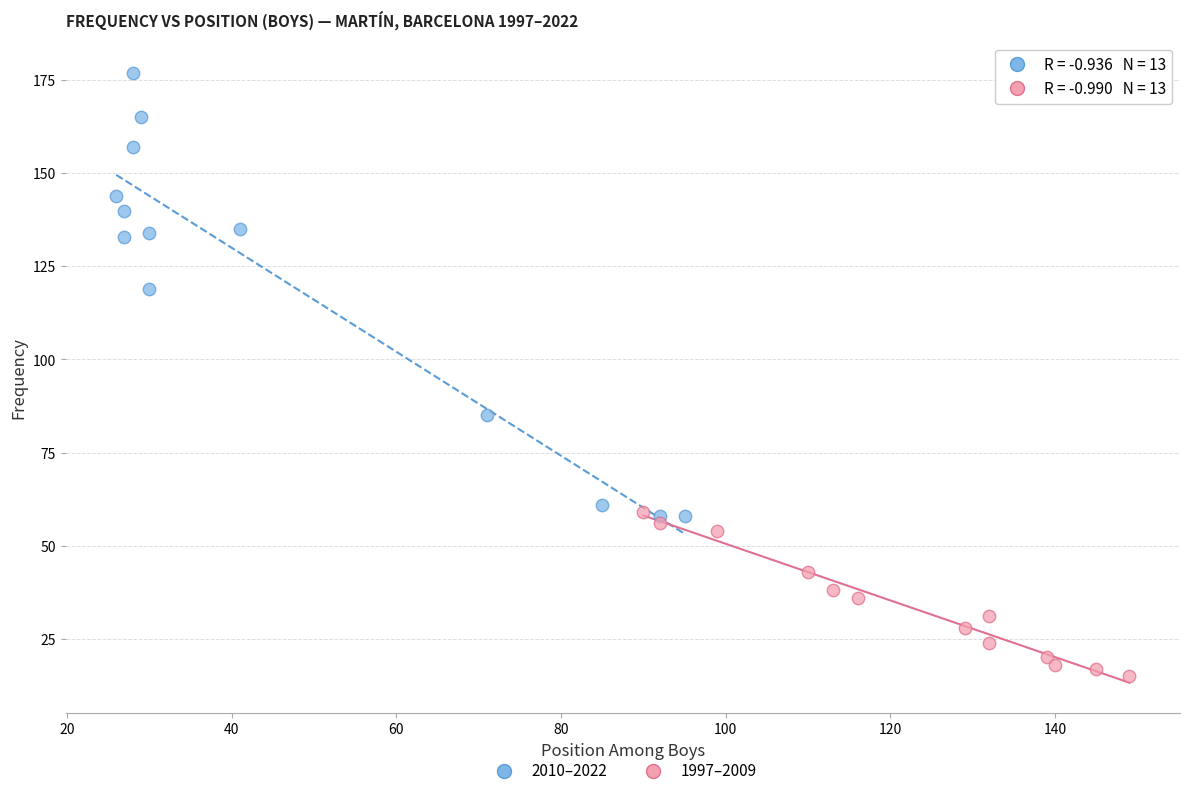

Which series has the widest spread of Y values?

2010–2022